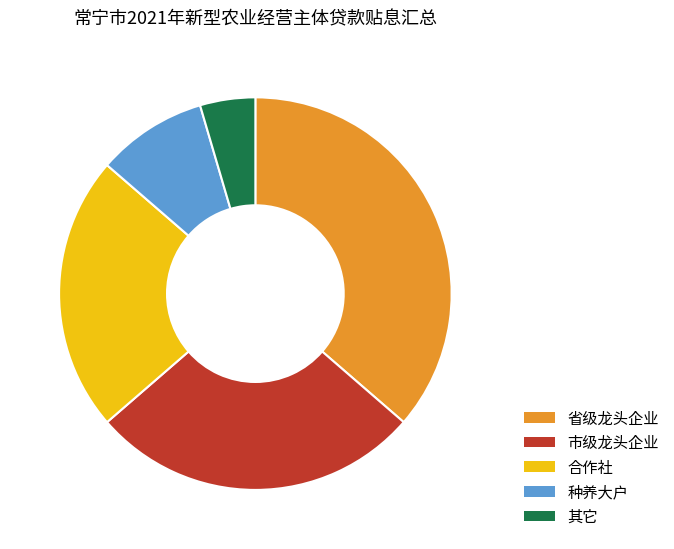

Which slice is the smallest?

其它